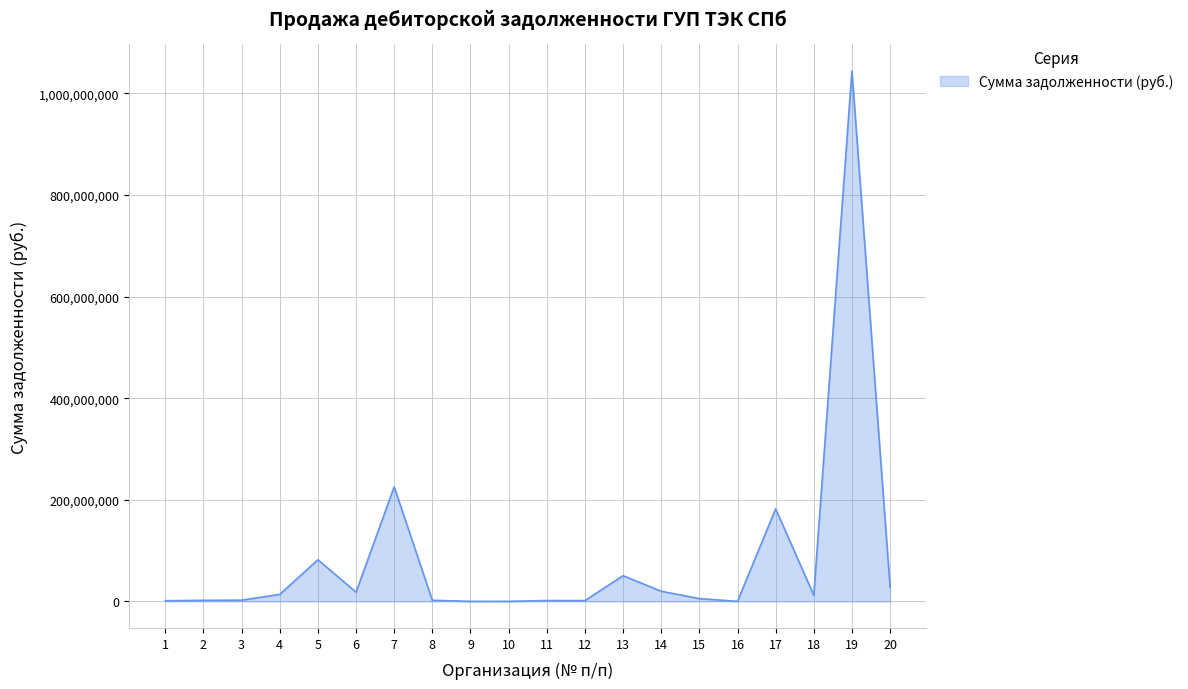

What is the difference between the maximum and minimum values?

1043809795.9